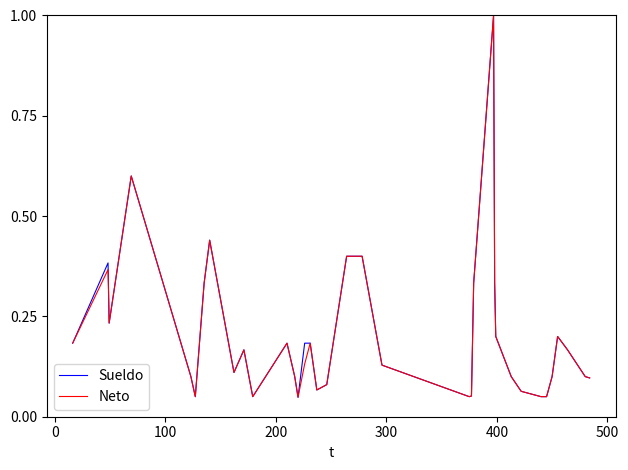

What is the highest value of the Sueldo series?

1.0